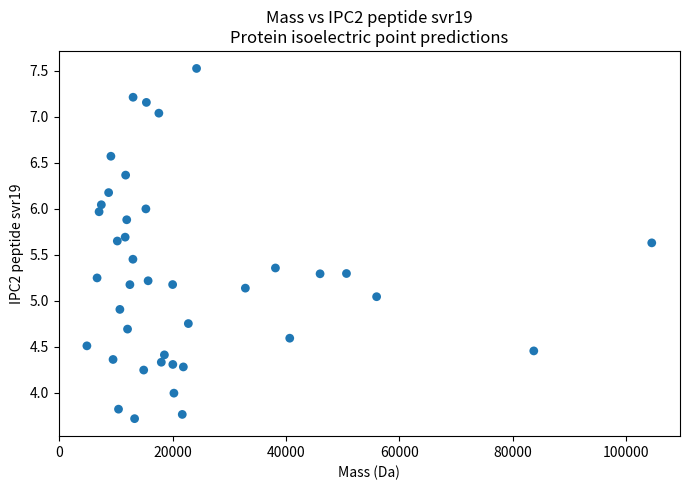

What is the range of X values (max minus min)?

99696.7